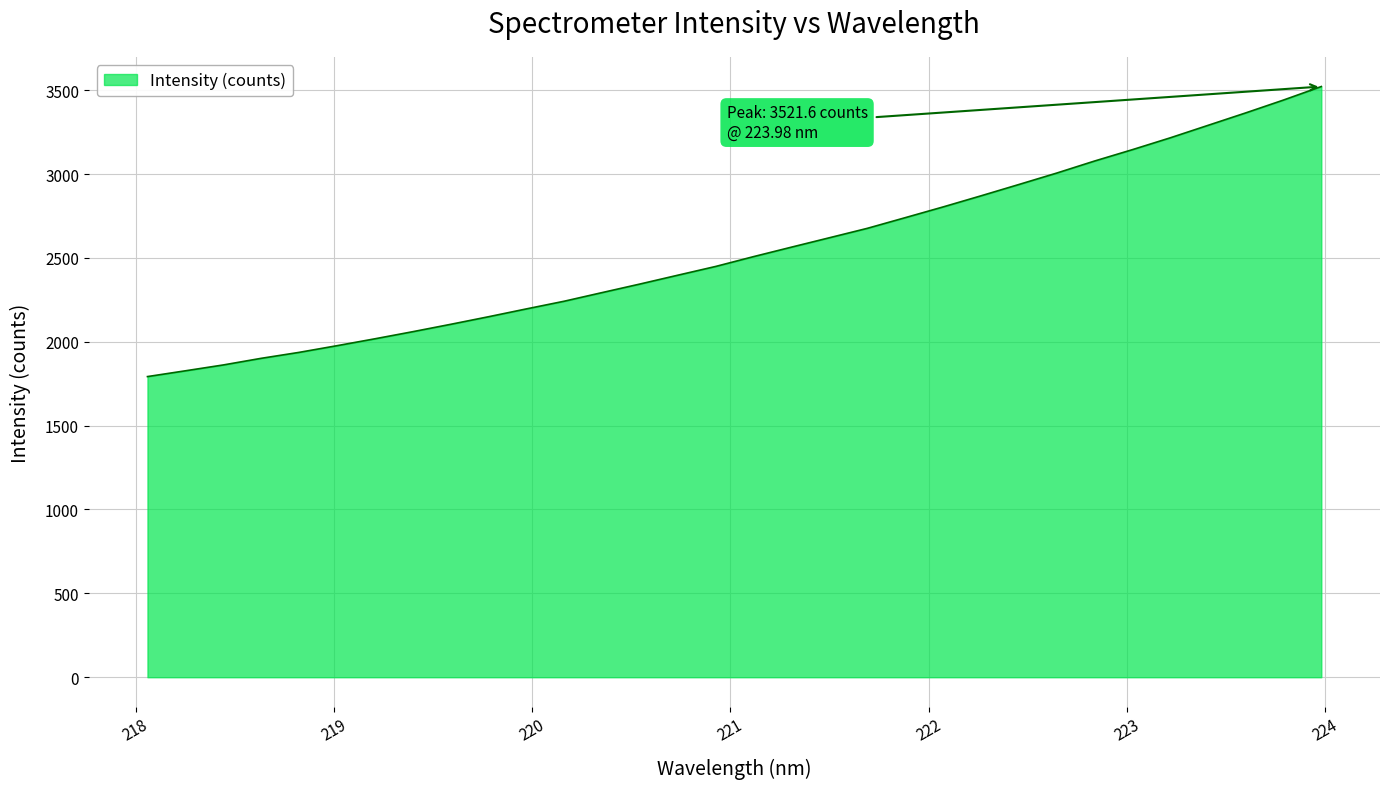

What is the maximum value shown in the chart?

3521.6